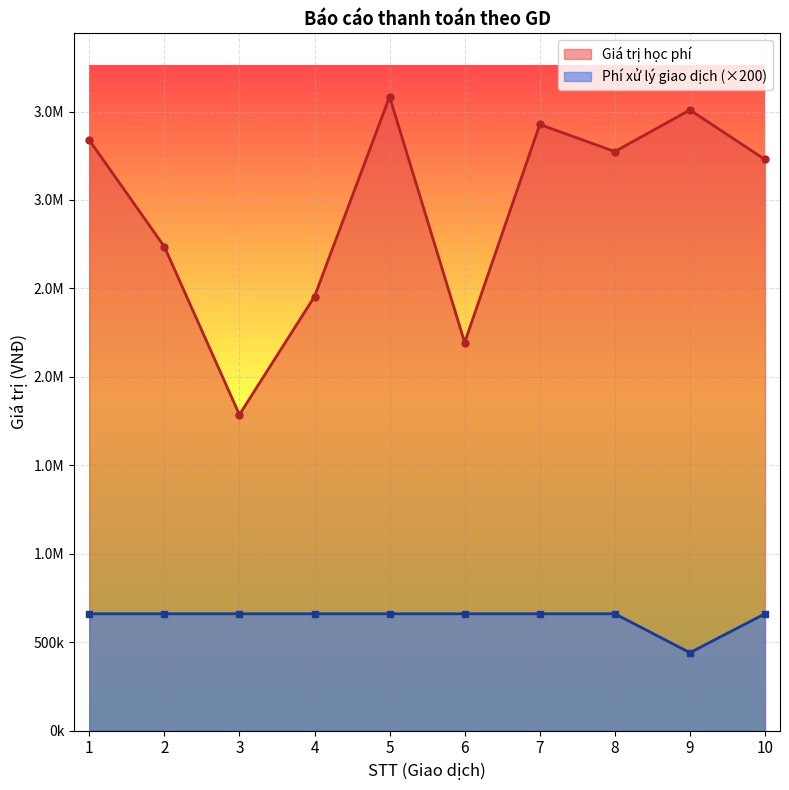

Rank the series by their maximum value, from lowest to highest.

Phí xử lý giao dịch, Giá trị học phí